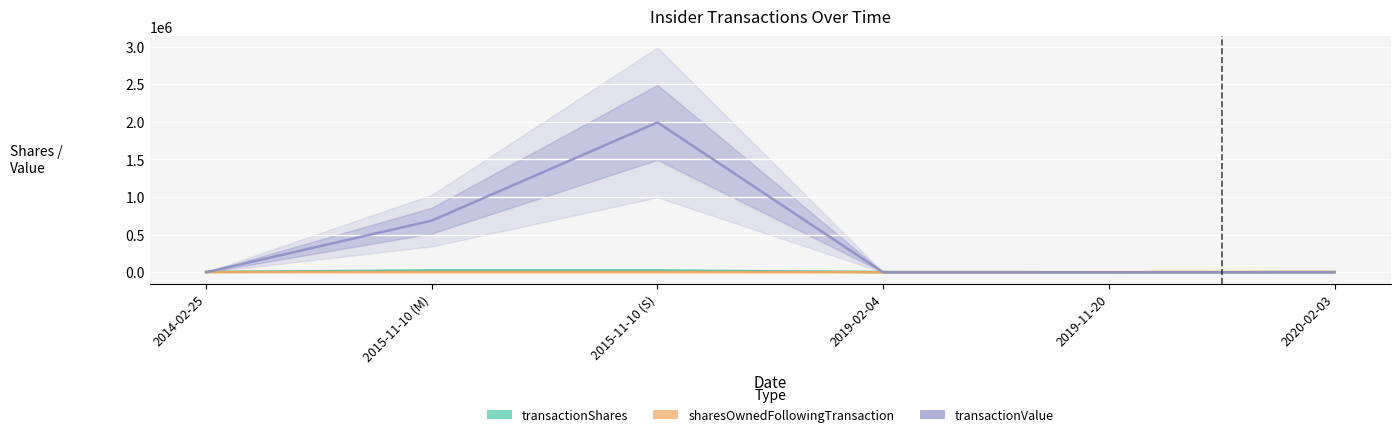

Which series has the widest spread of values?

transactionValue